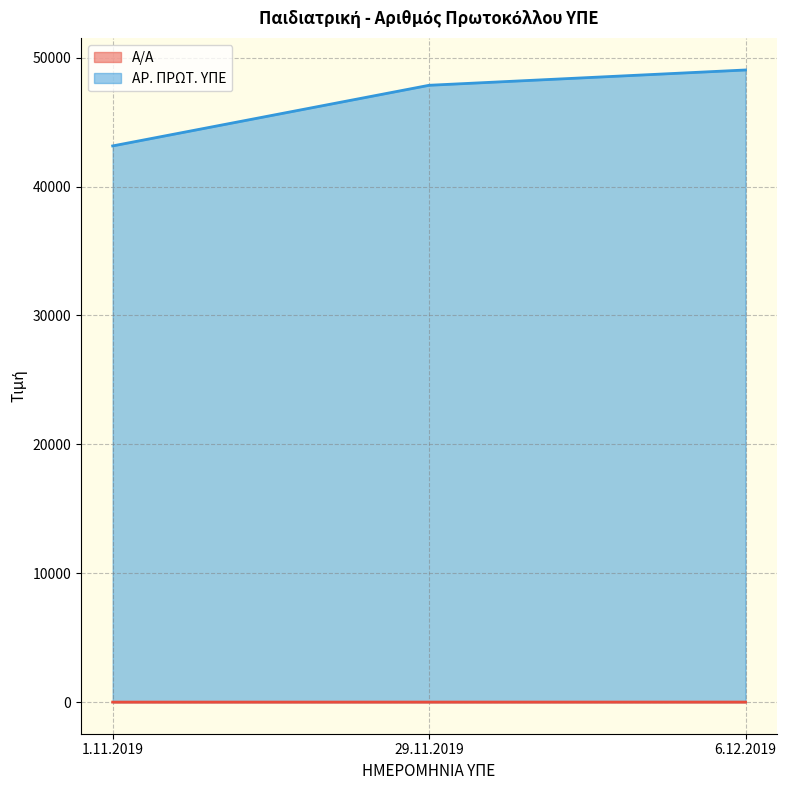

What is the sum of the Α/Α values at 29.11.2019 and 1.11.2019?

3